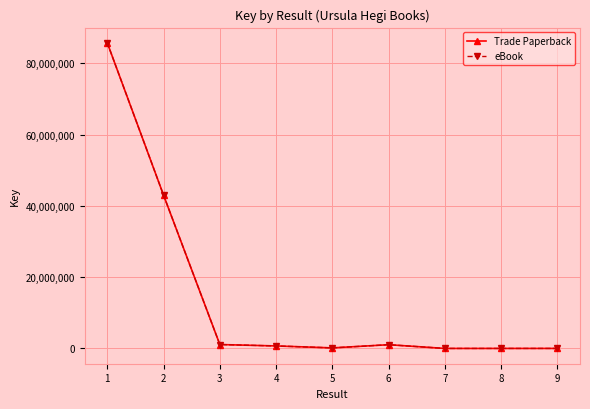

The Trade Paperback series shows 1409204 at 6. True or false?

False